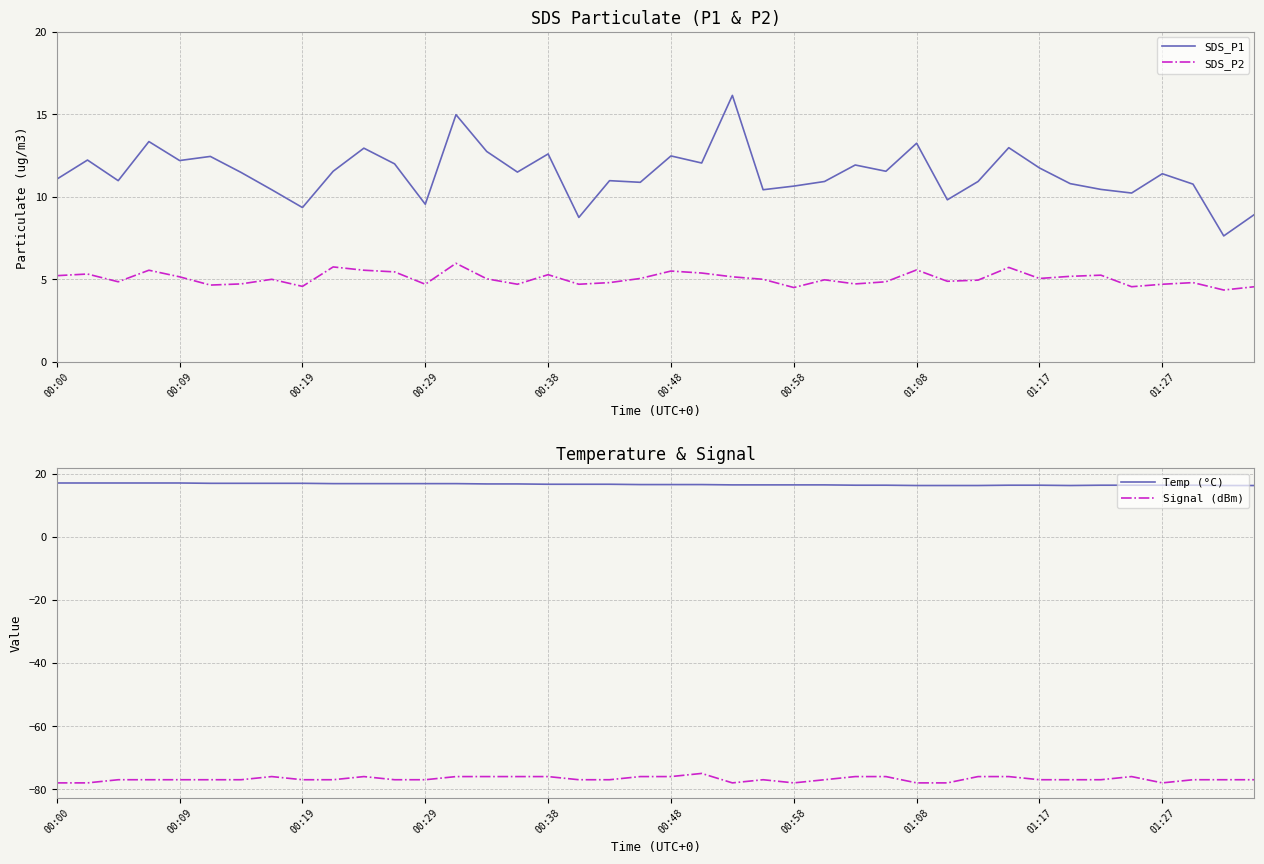

Read the Temp (°C) value at 00:38.

16.7